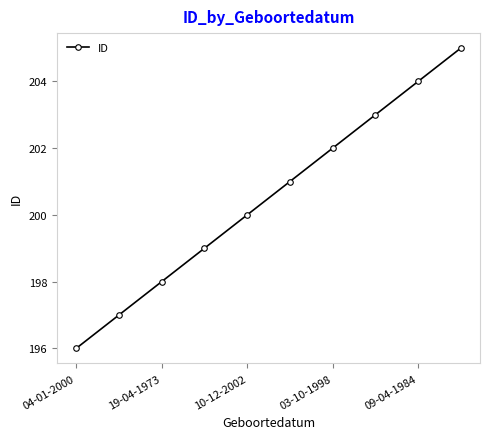

What is the value of the 2nd point from the left?

197